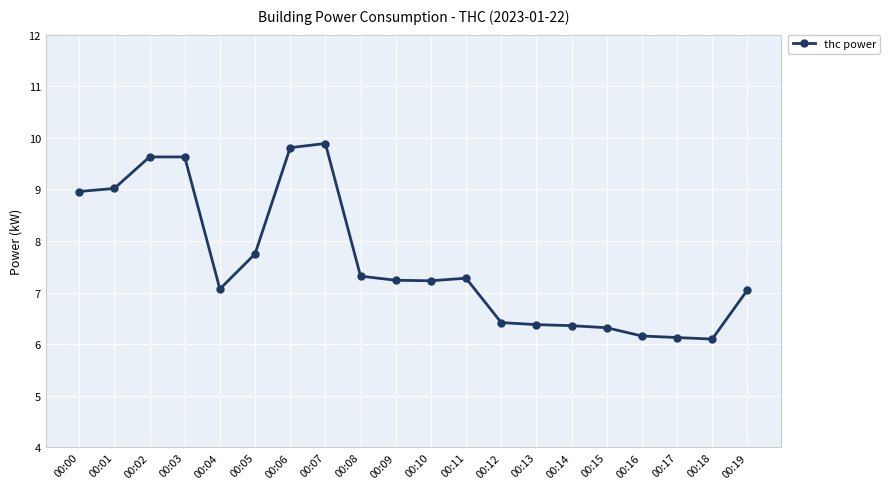

What is the value of the 15th point from the left?

6.4